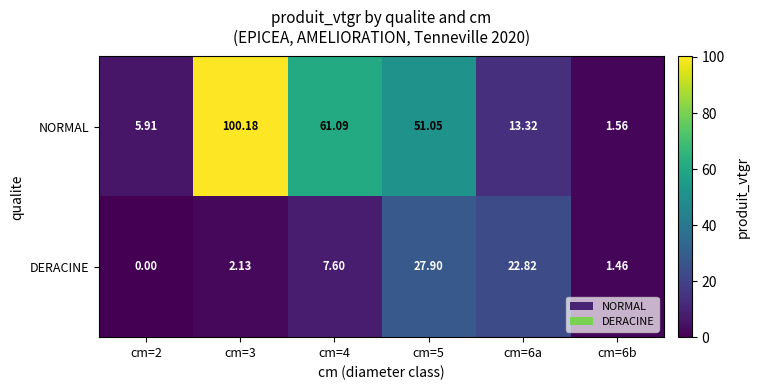

What is the maximum value shown in the chart?

100.2